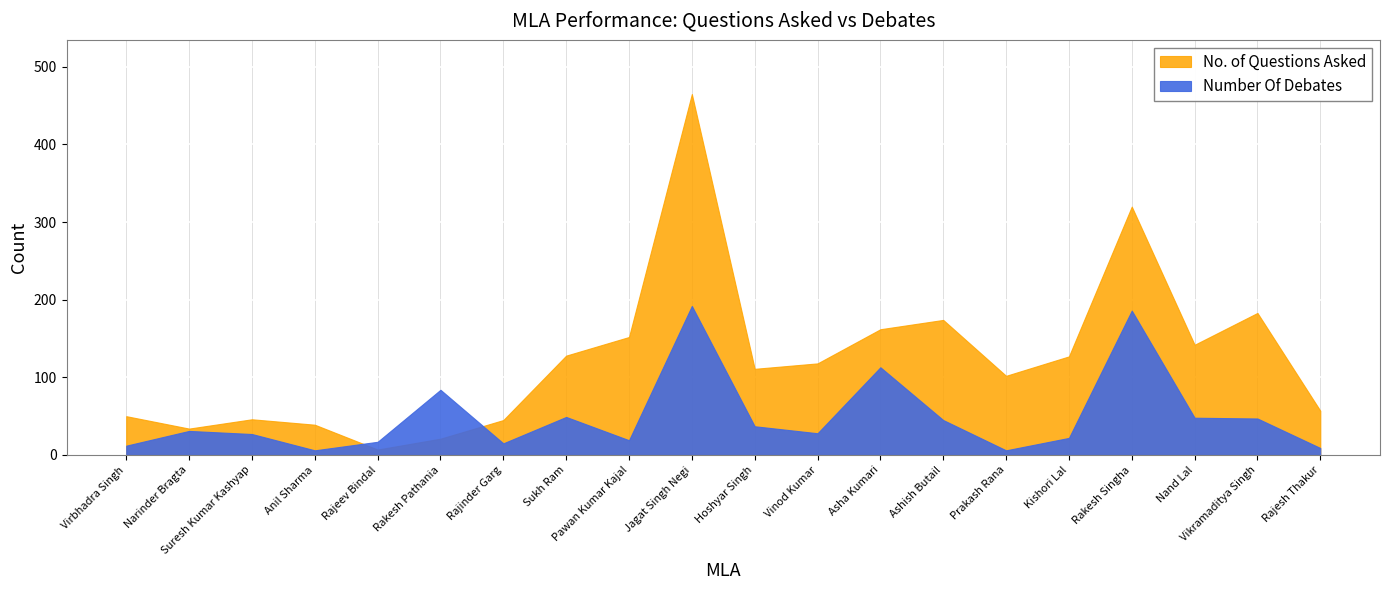

Reading right to left, extract all data points from this chart.

No. of Questions Asked: Rajesh Thakur=57	Vikramaditya Singh=183	Nand Lal=142	Rakesh Singha=320	Kishori Lal=127	Prakash Rana=102	Ashish Butail=174	Asha Kumari=162	Vinod Kumar=118	Hoshyar Singh=111	Jagat Singh Negi=465	Pawan Kumar Kajal=152	Sukh Ram=128	Rajinder Garg=45	Rakesh Pathania=21	Rajeev Bindal=7	Anil Sharma=39	Suresh Kumar Kashyap=46	Narinder Bragta=34	Virbhadra Singh=50
Number Of Debates: Rajesh Thakur=9	Vikramaditya Singh=47	Nand Lal=48	Rakesh Singha=186	Kishori Lal=22	Prakash Rana=6	Ashish Butail=45	Asha Kumari=113	Vinod Kumar=28	Hoshyar Singh=37	Jagat Singh Negi=192	Pawan Kumar Kajal=19	Sukh Ram=49	Rajinder Garg=15	Rakesh Pathania=84	Rajeev Bindal=17	Anil Sharma=6	Suresh Kumar Kashyap=27	Narinder Bragta=31	Virbhadra Singh=12